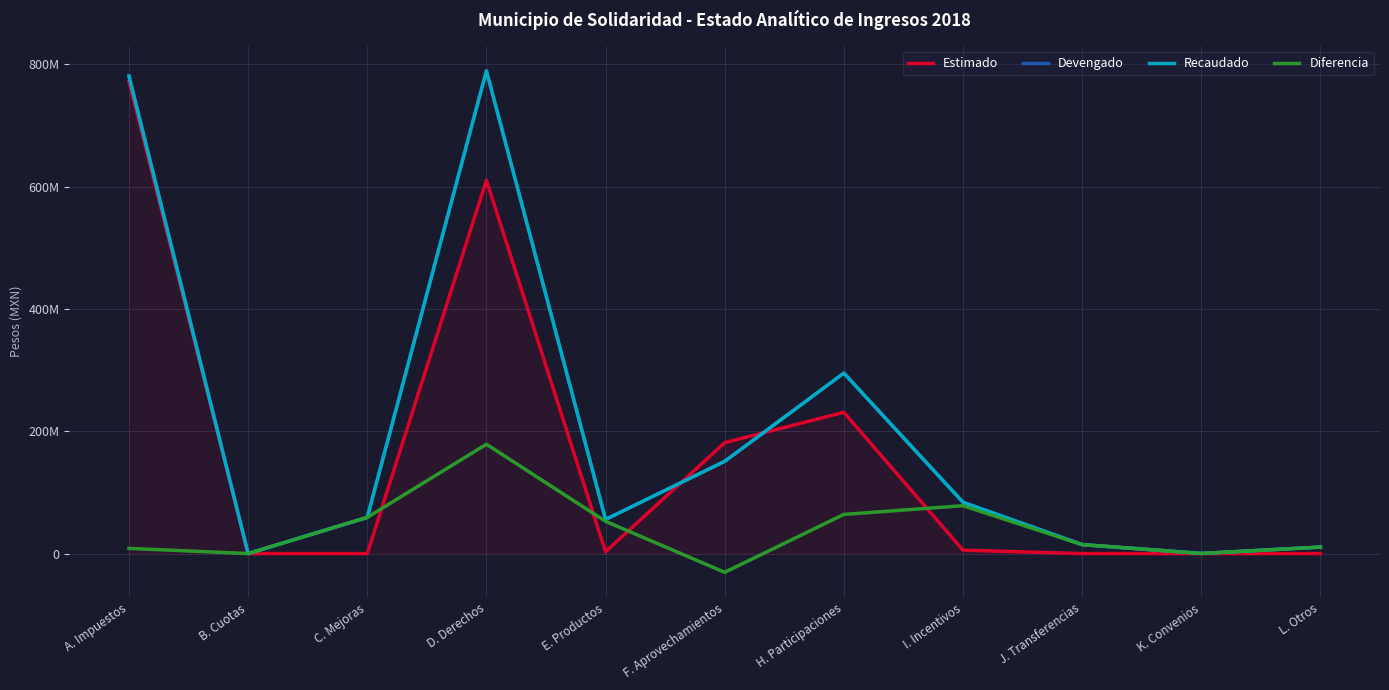

Is the value of Devengado at D. Derechos greater than the value of Recaudado at B. Cuotas?

Yes